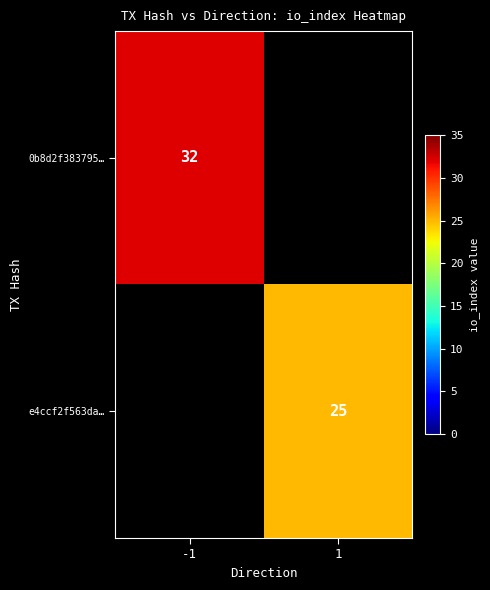

How many series are shown in this chart?

2